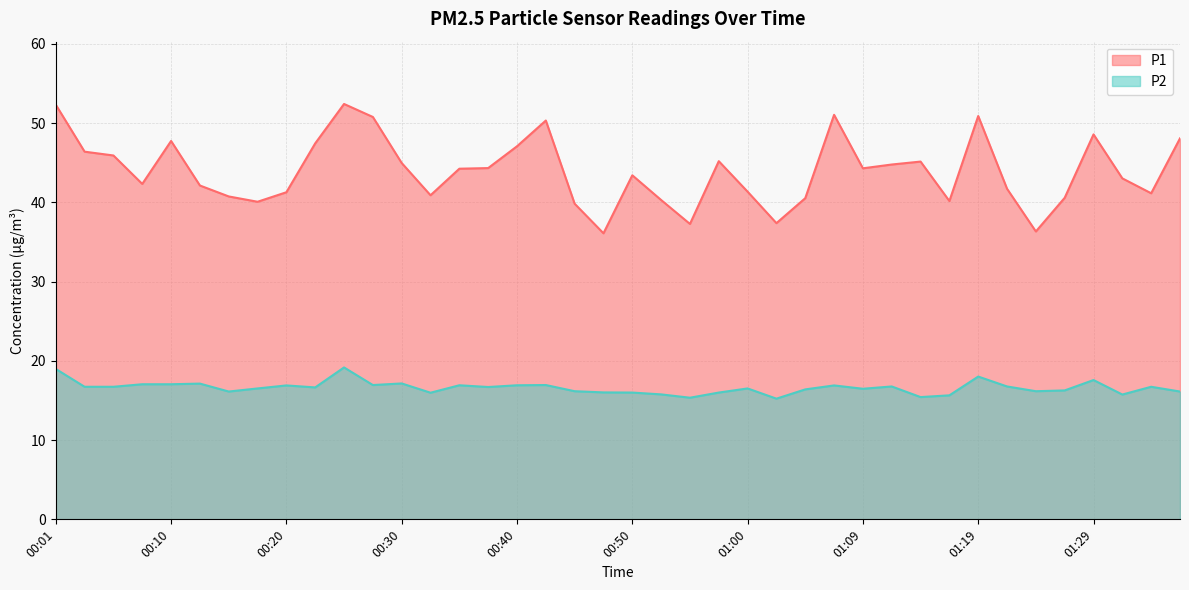

What is the difference between the highest and lowest values at 01:17?

24.5